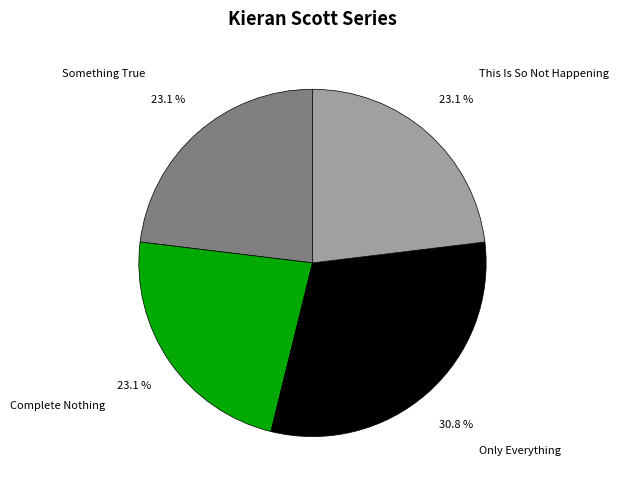

Is there any slice that represents more than half of the pie?

No